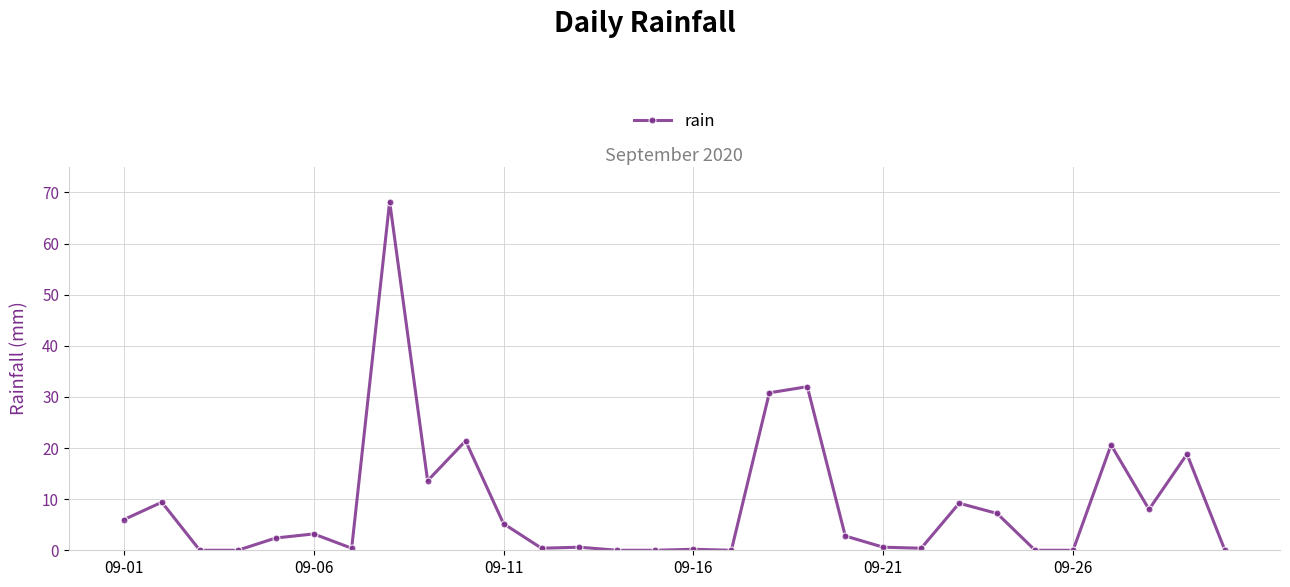

What is the greatest value displayed?

68.2